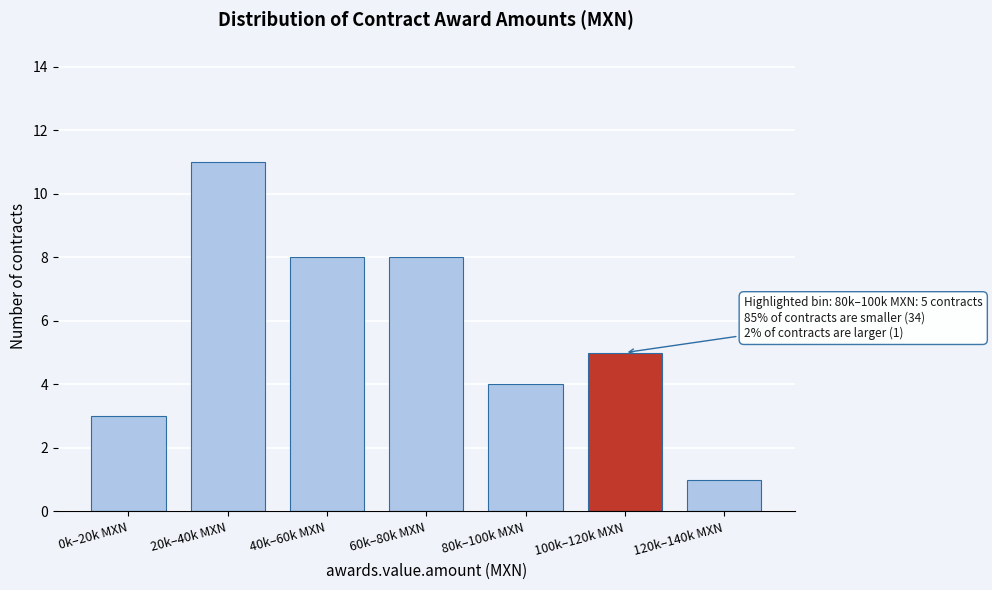

Reading left to right, list all the values displayed in this chart.

0k–20k MXN=3	20k–40k MXN=11	40k–60k MXN=8	60k–80k MXN=8	80k–100k MXN=4	100k–120k MXN=5	120k–140k MXN=1